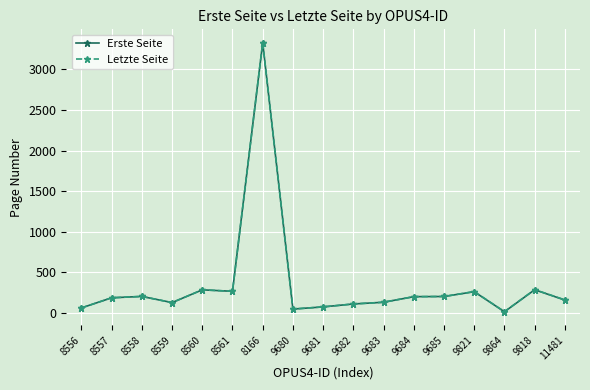

What is the highest value of the Letzte Seite series?

3329